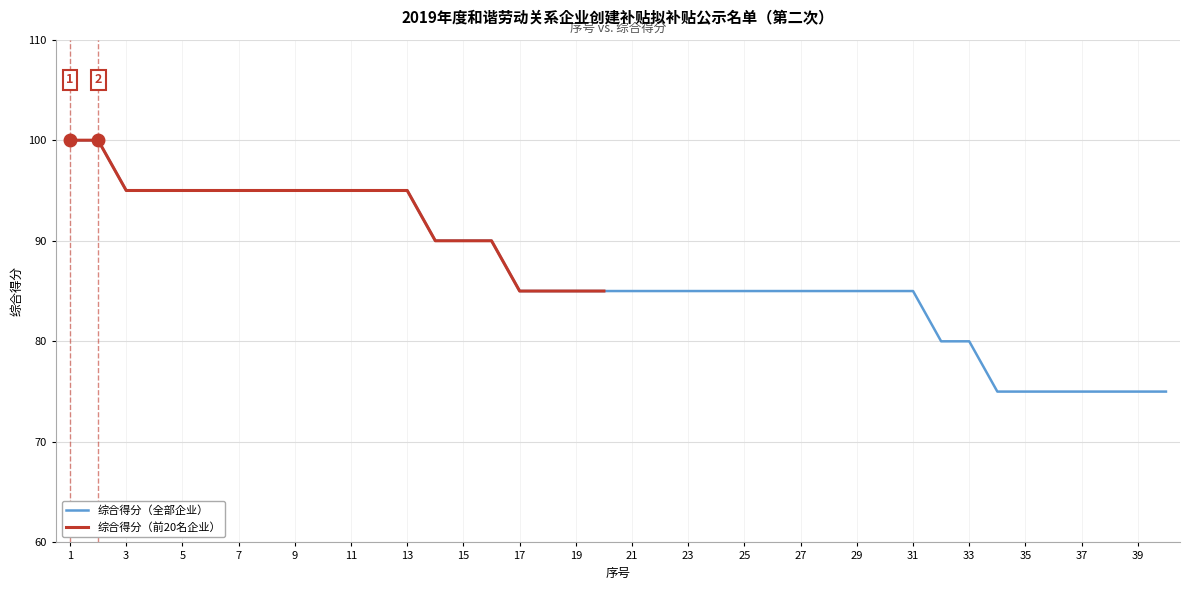

Is it true that 综合得分（前20名企业） equals 66 at 13?

False